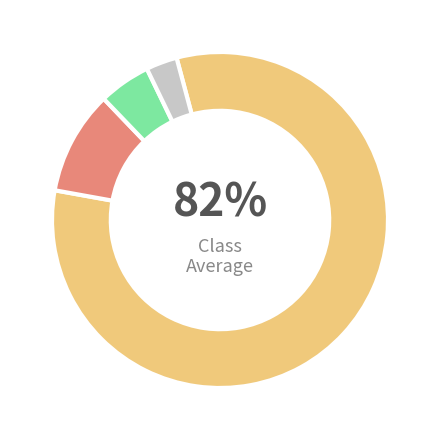

Is there any slice that represents more than half of the pie?

Yes